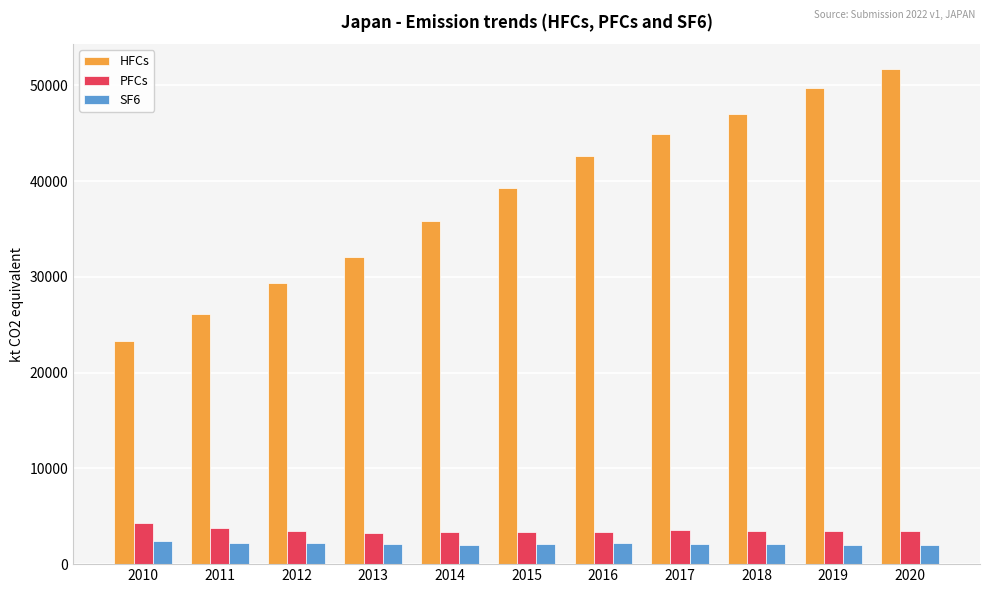

What is the smallest value displayed?

2001.0